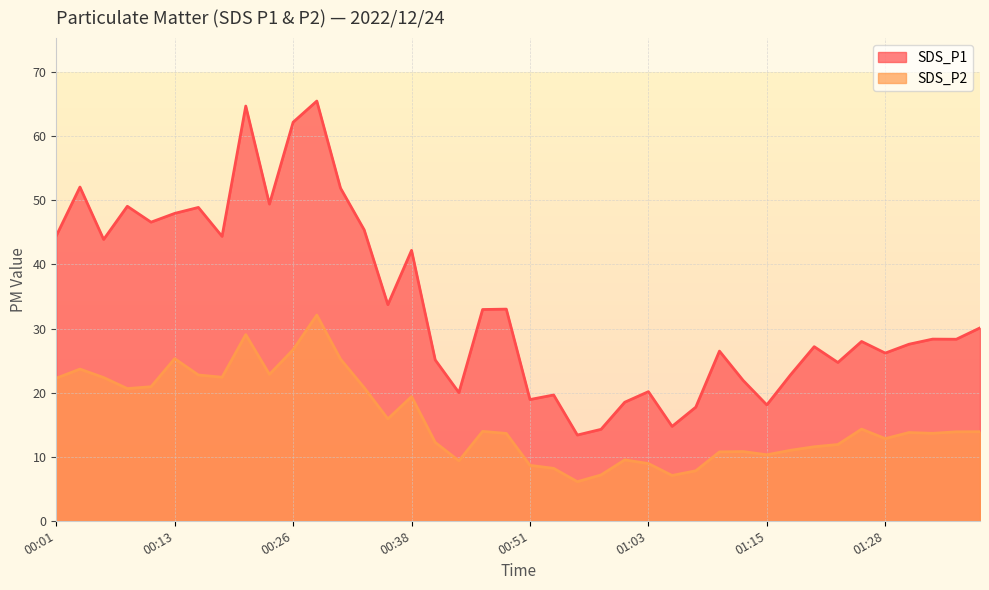

True or false: SDS_P2 and SDS_P1 cross at least once.

False